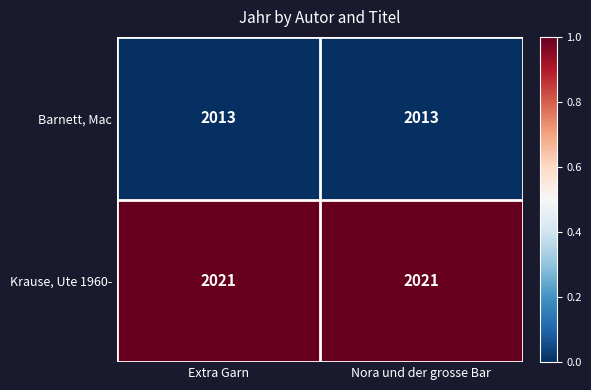

At Nora und der grosse Bar, list the series in order from smallest to largest.

Barnett, Mac, Krause, Ute 1960-